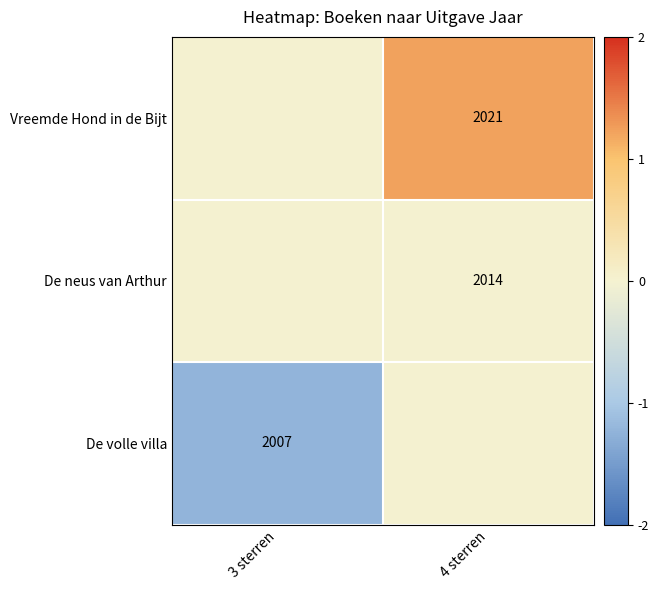

Is it true that Vreemde Hond in de Bijt equals 2972 at 4 sterren?

False